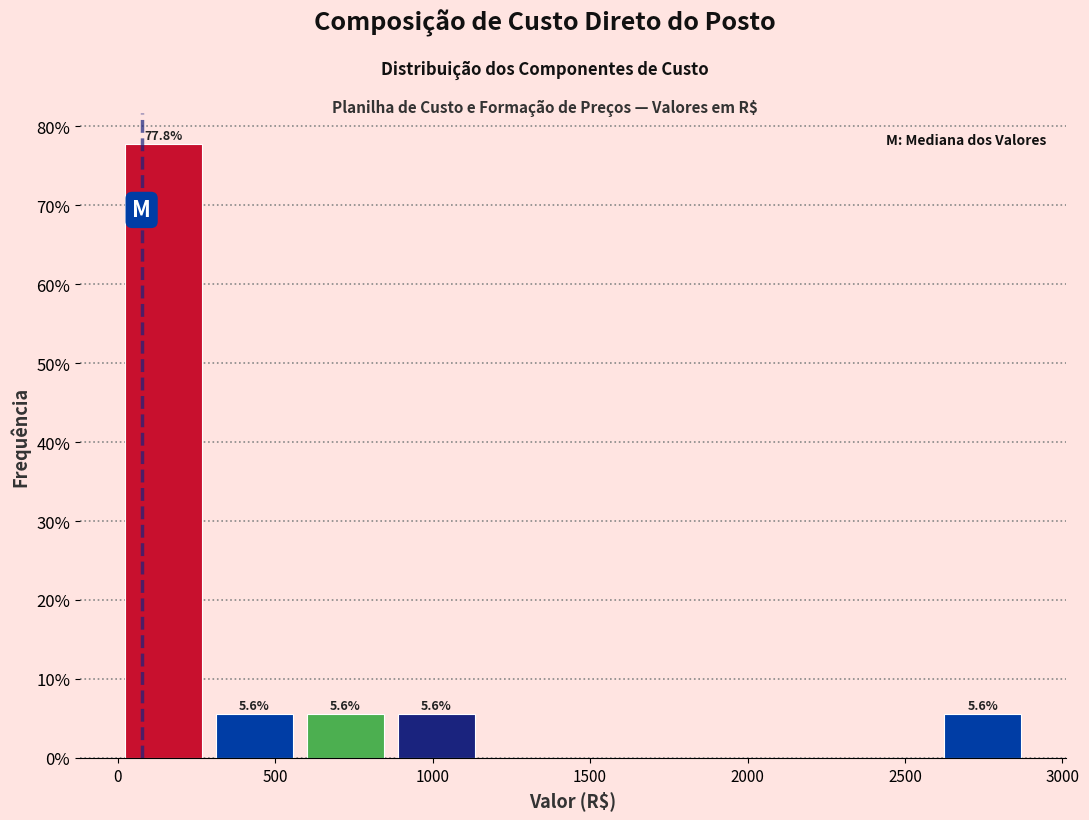

Over which range of the x-axis is the bar tallest?

0 to 300